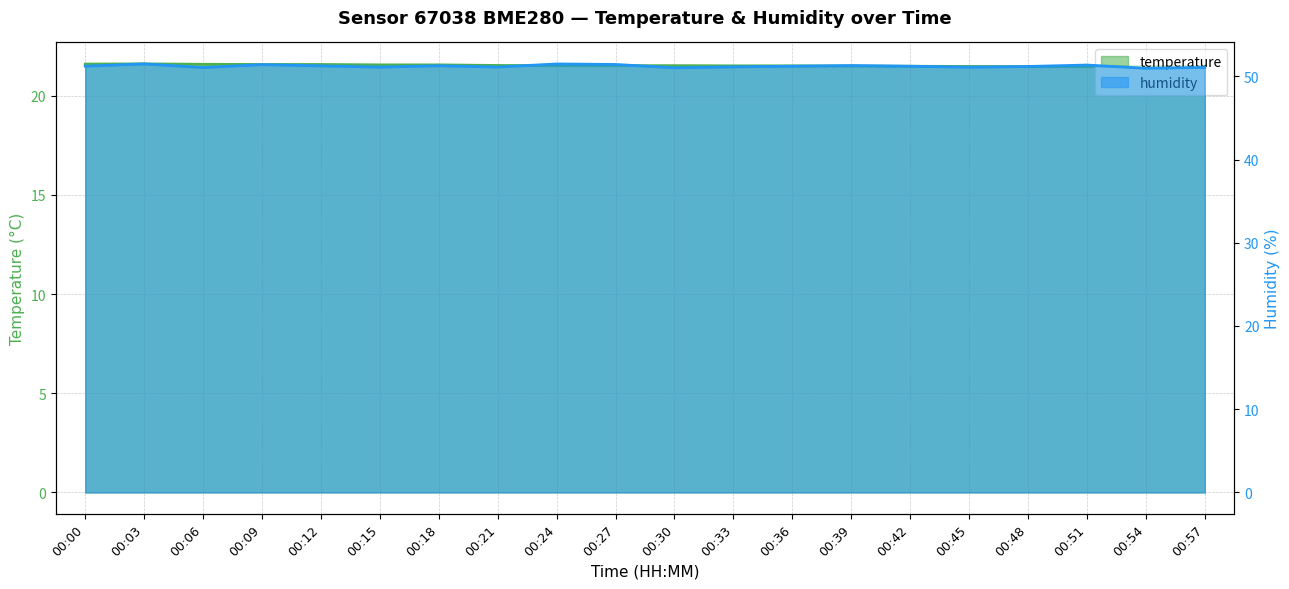

At how many categories does at least one series exceed 27?

20